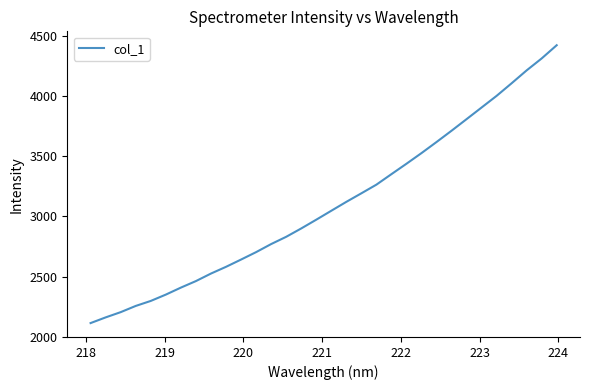

What is the greatest value displayed?

4419.3